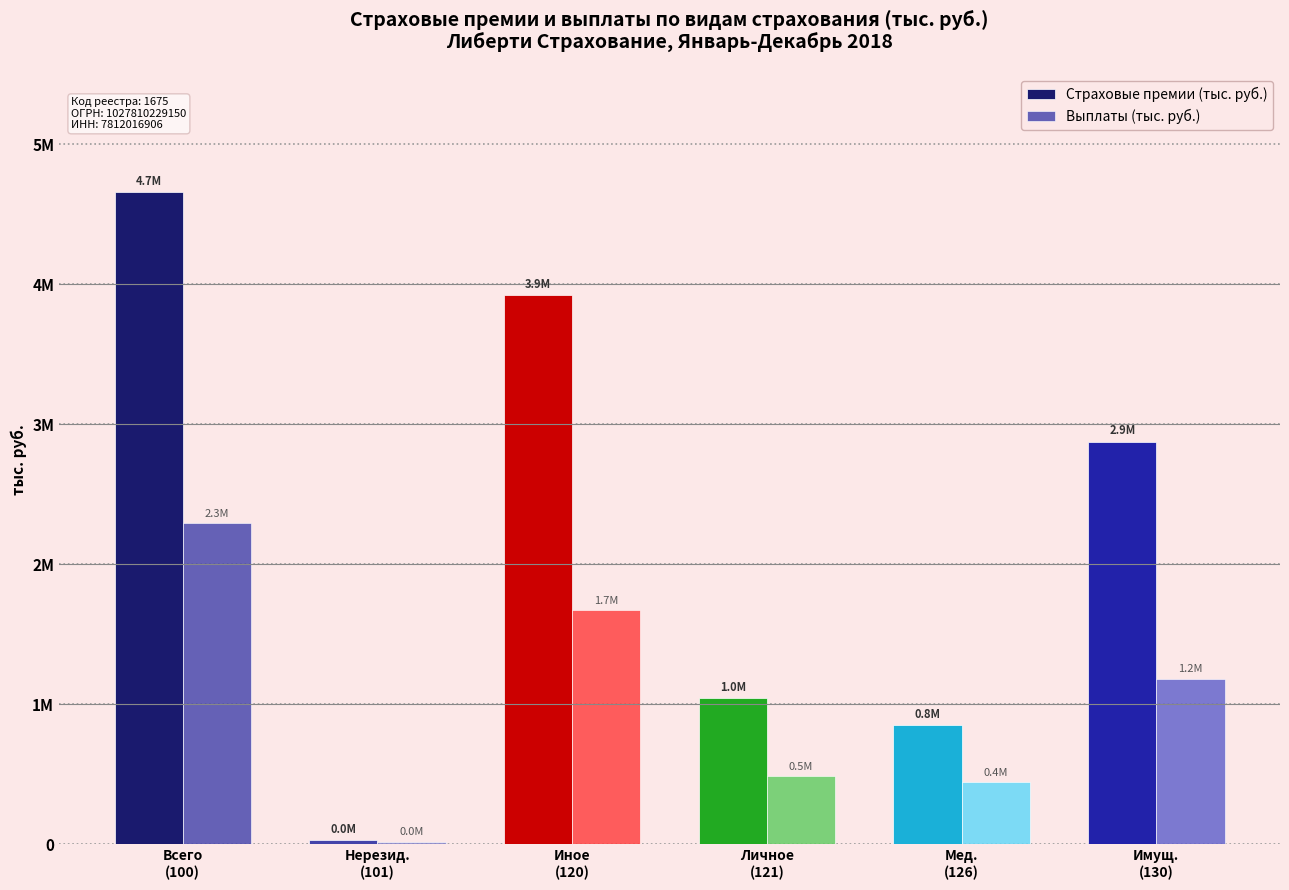

Are the bars grouped side by side (vs. stacked)?

Yes